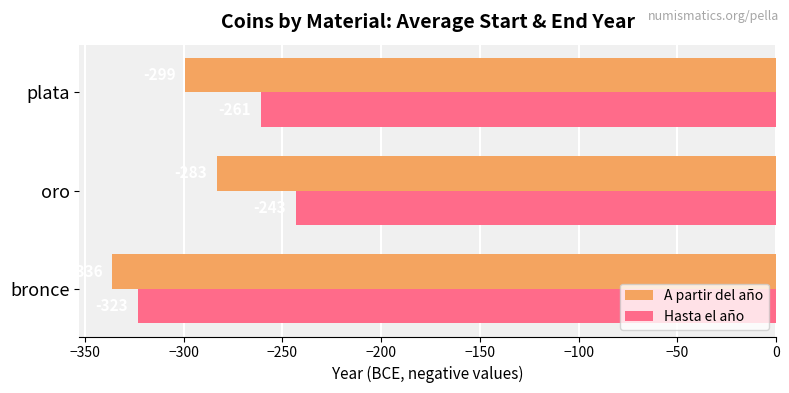

At which category is the sum across all series the highest?

oro